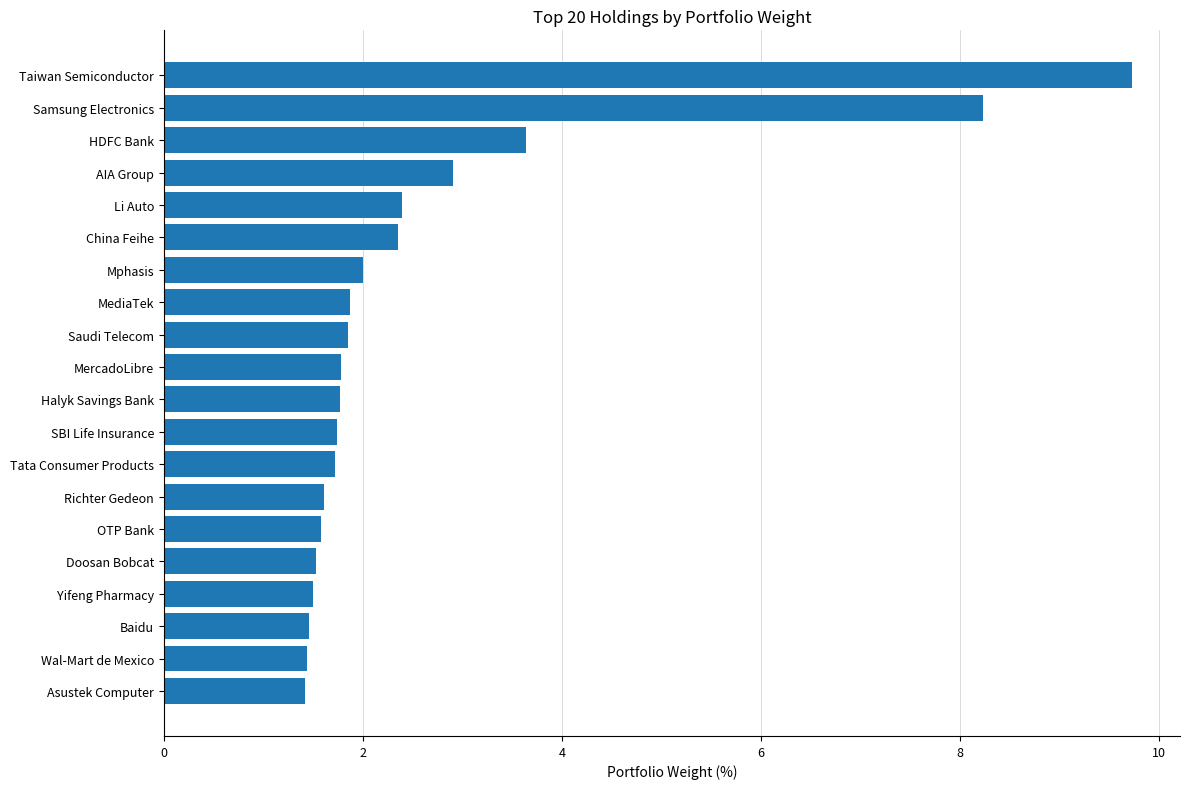

Is it true that the value at Tata Consumer Products is 1.7?

True